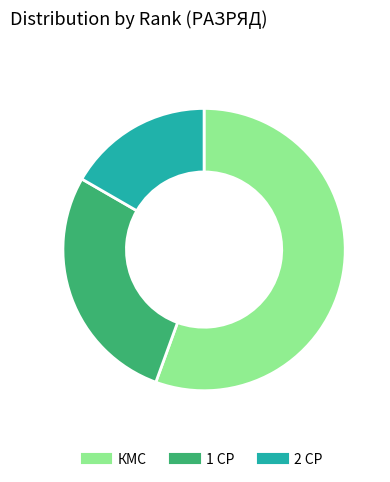

Rank the categories by value from highest to lowest.

КМС, 1 СР, 2 СР